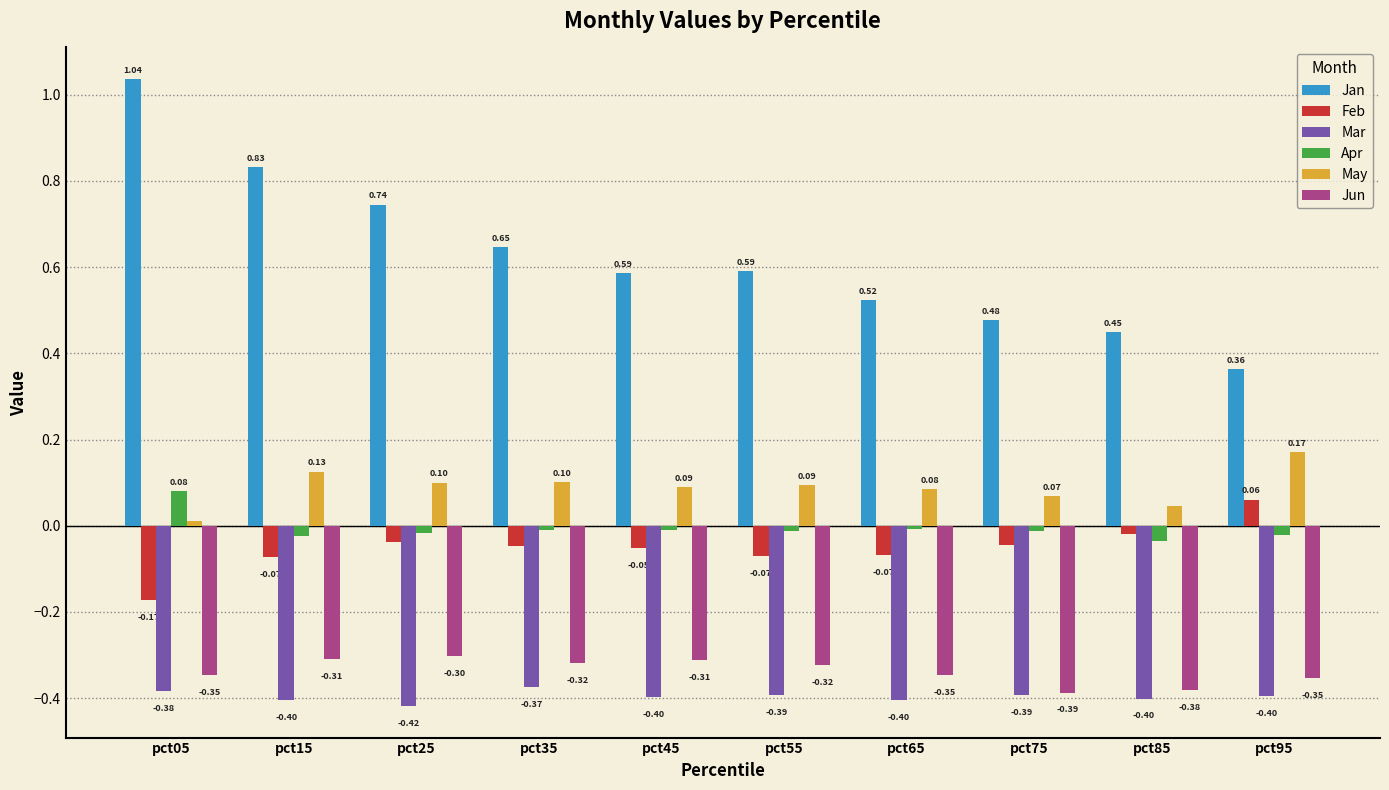

How many values in the Feb series are below 0?

9